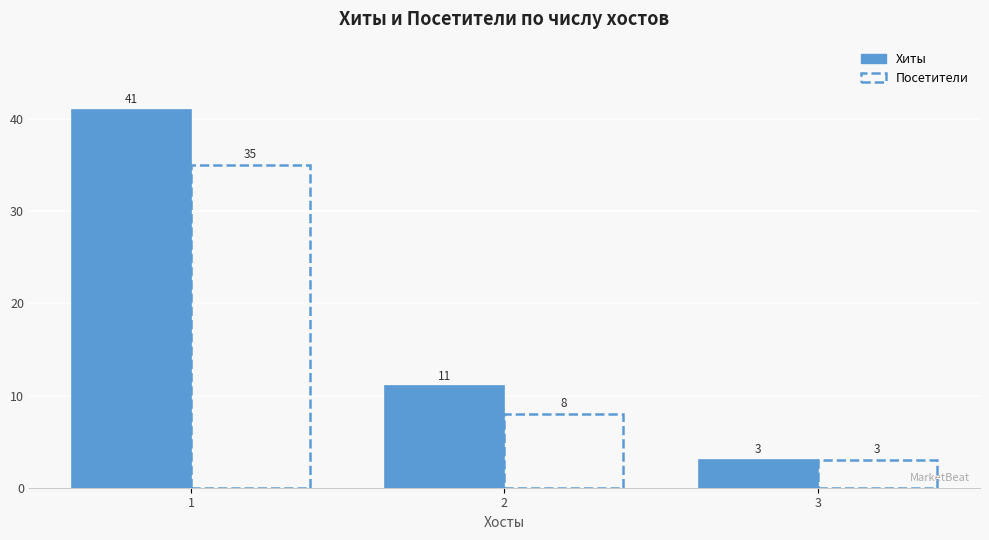

At which label is Хиты closest to 22?

2